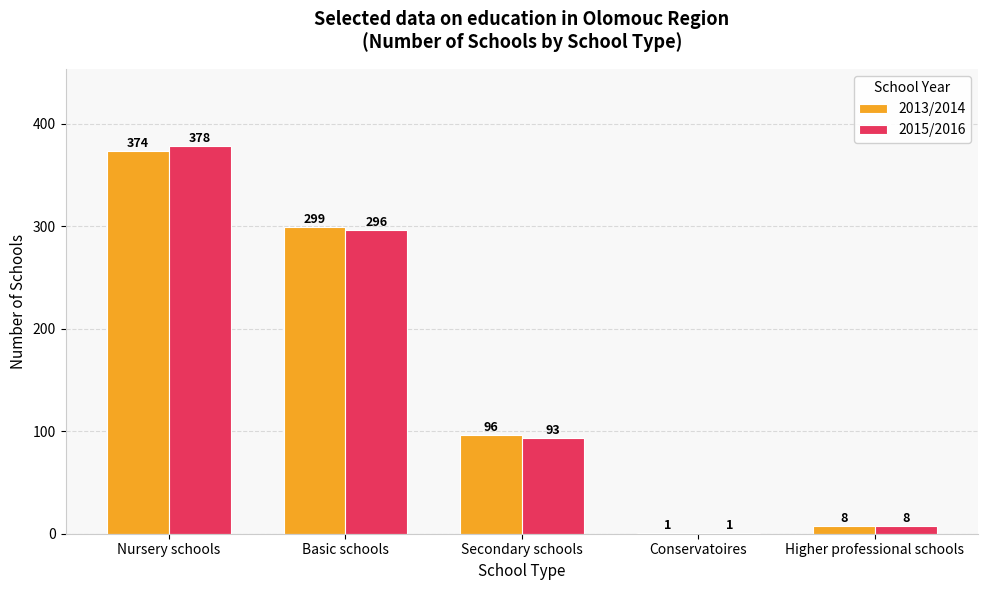

Is the value of 2013/2014 at Conservatoires greater than the value of 2015/2016 at Basic schools?

No